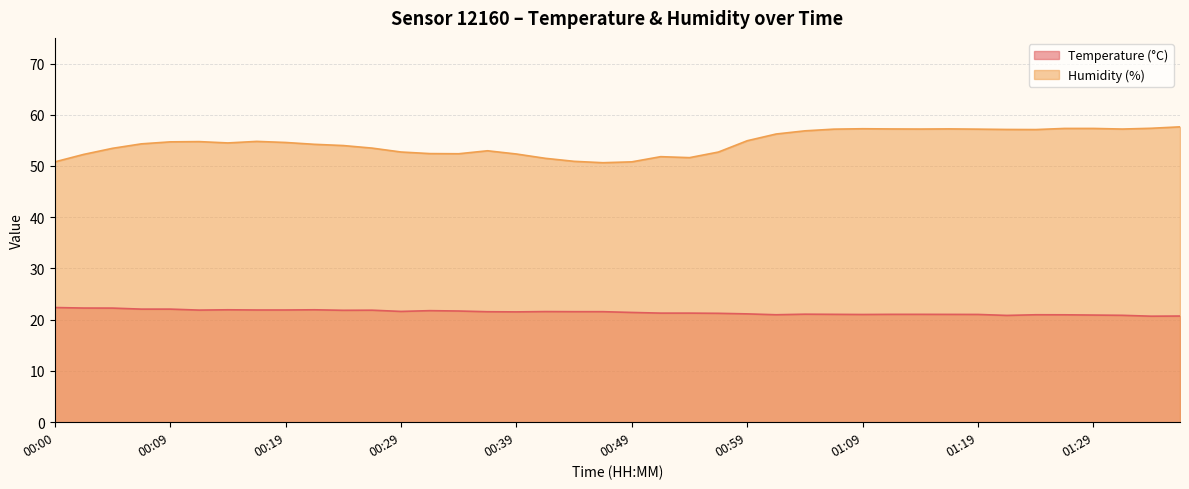

Which series changed the most between 01:11 and 01:26?

Humidity (%)